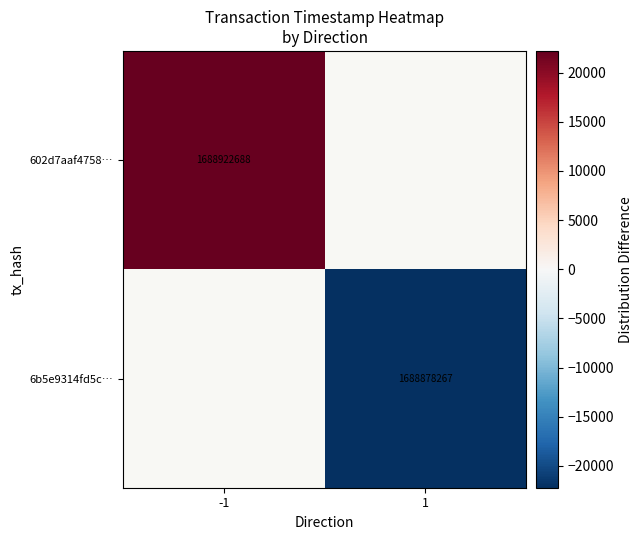

Is the value of 6b5e9314fd5c… at 1 greater than the value of 602d7aaf4758… at -1?

No